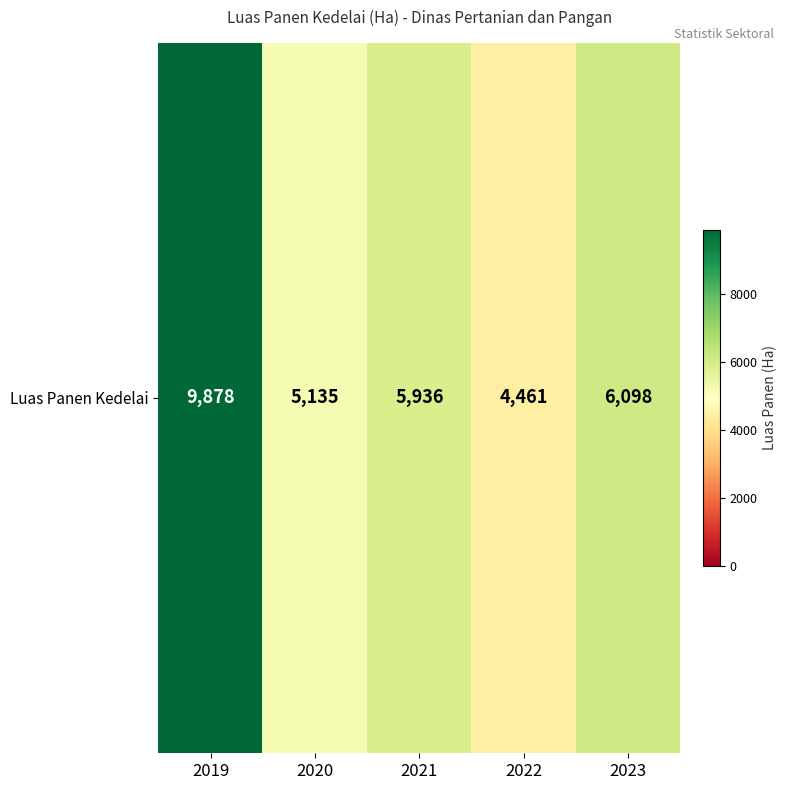

Rank the categories by value from highest to lowest.

2019, 2023, 2021, 2020, 2022